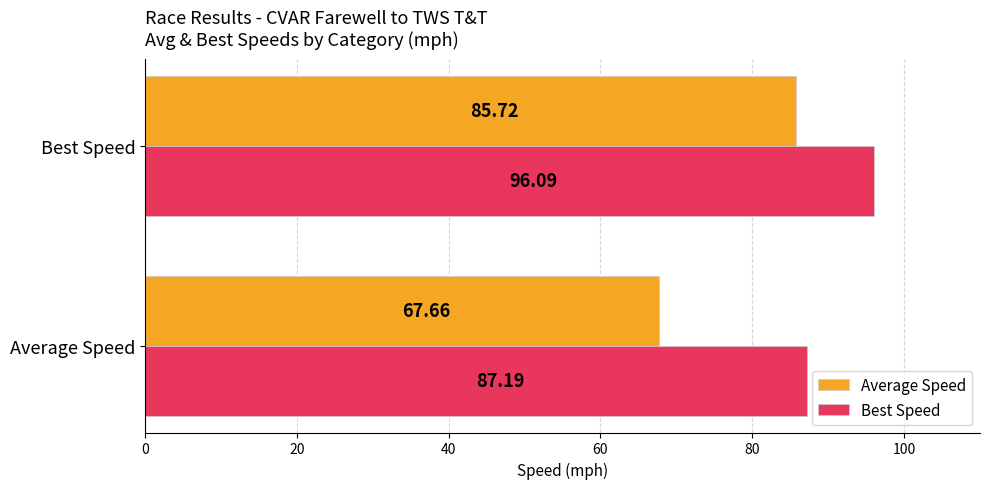

Count the number of categories in the chart.

2